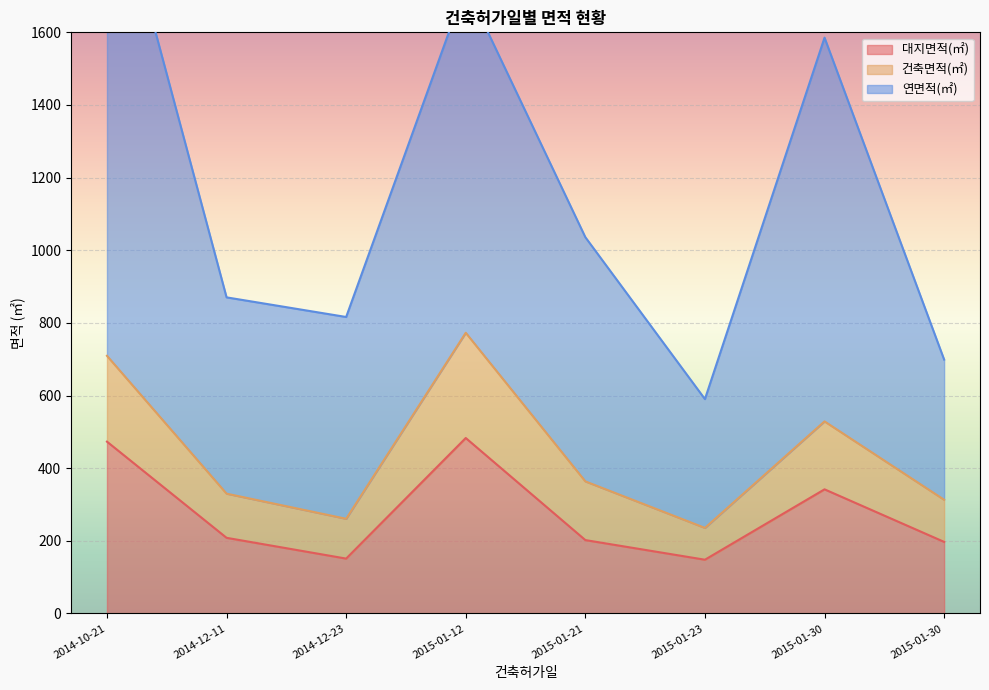

What is the difference between the maximum and minimum values in the 연면적(㎡) series?

1509.3